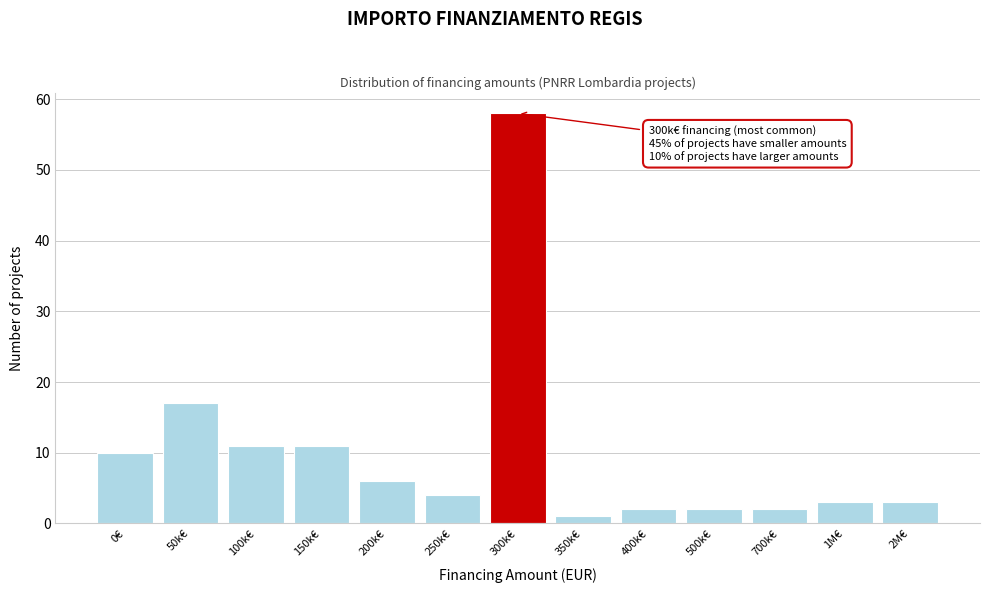

Reading left to right, what are all the values shown in this chart?

0€=10	50k€=17	100k€=11	150k€=11	200k€=6	250k€=4	300k€=58	350k€=1	400k€=2	500k€=2	700k€=2	1M€=3	2M€=3